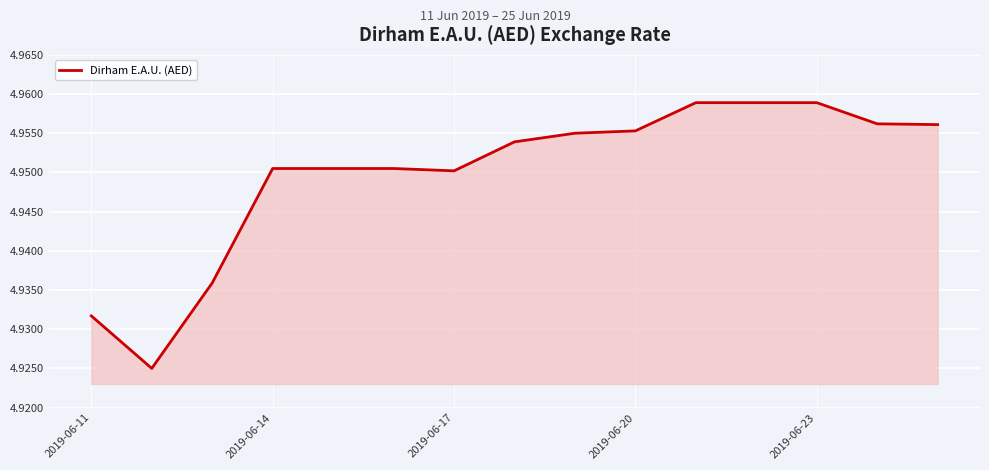

How many lines are shown in the chart?

1